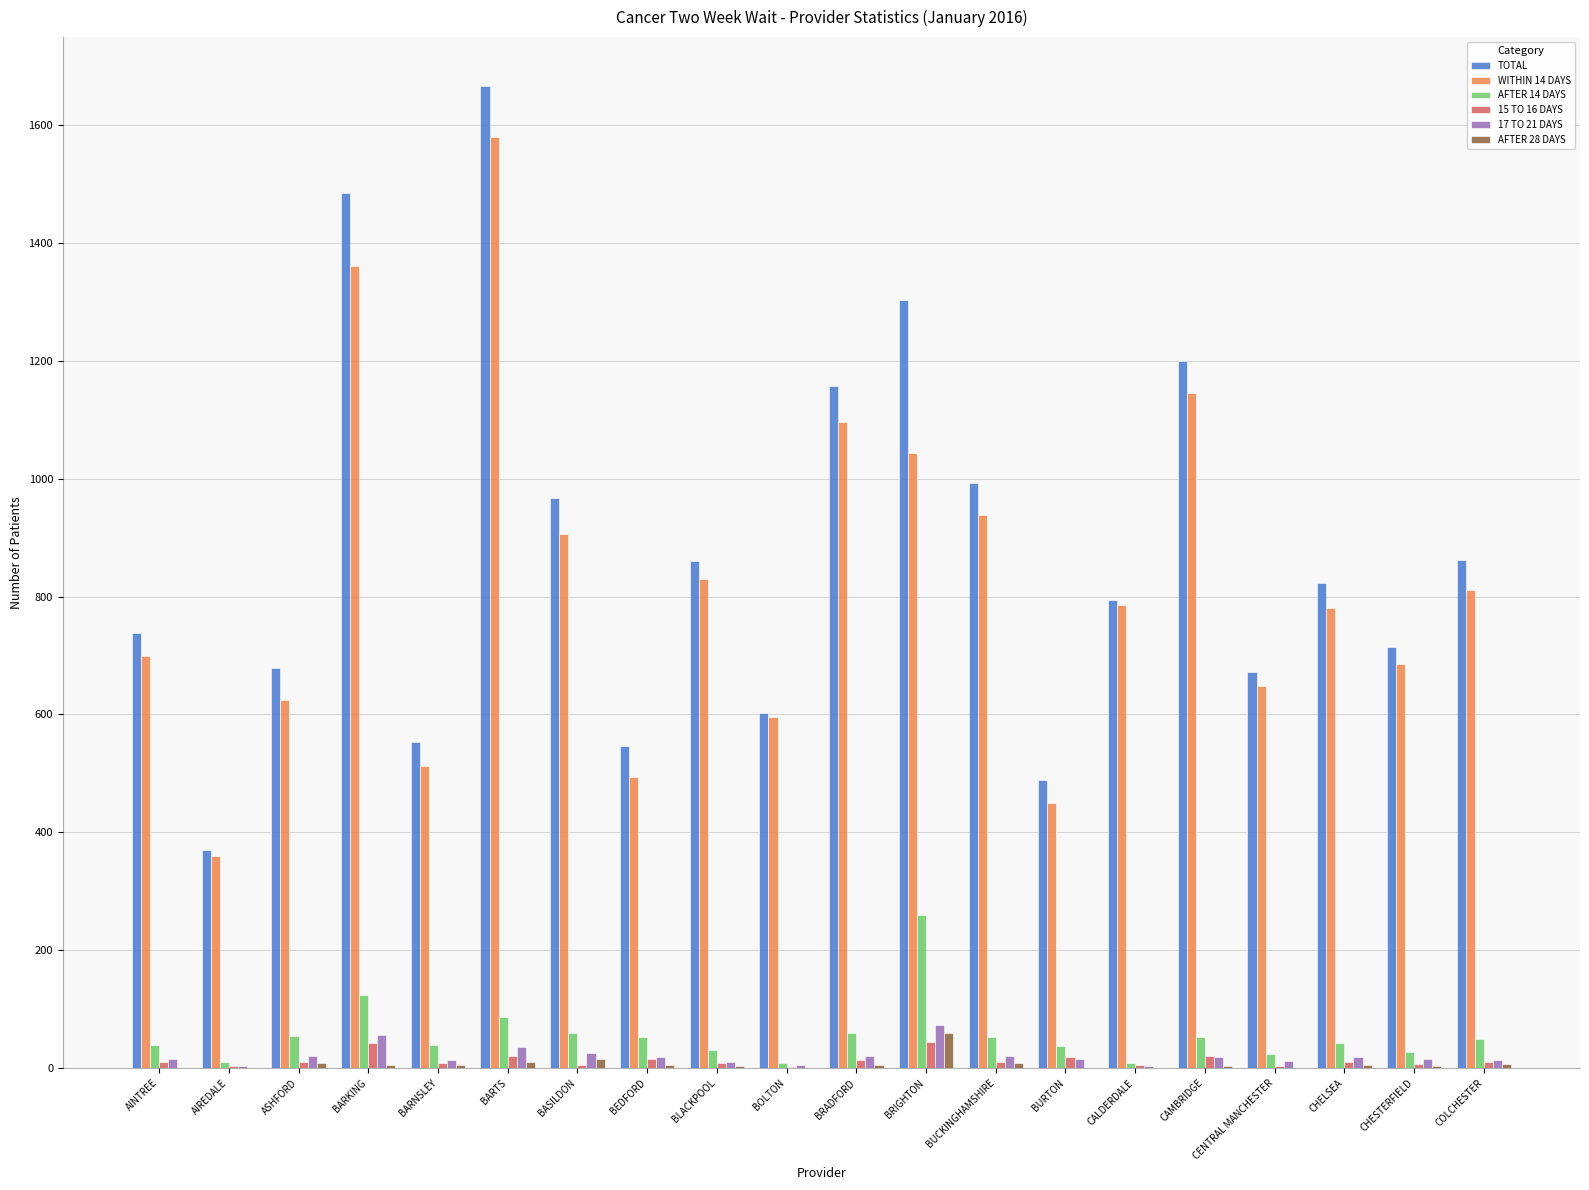

Is the value of 17 TO 21 DAYS at CHESTERFIELD greater than the value of WITHIN 14 DAYS at BARKING?

No